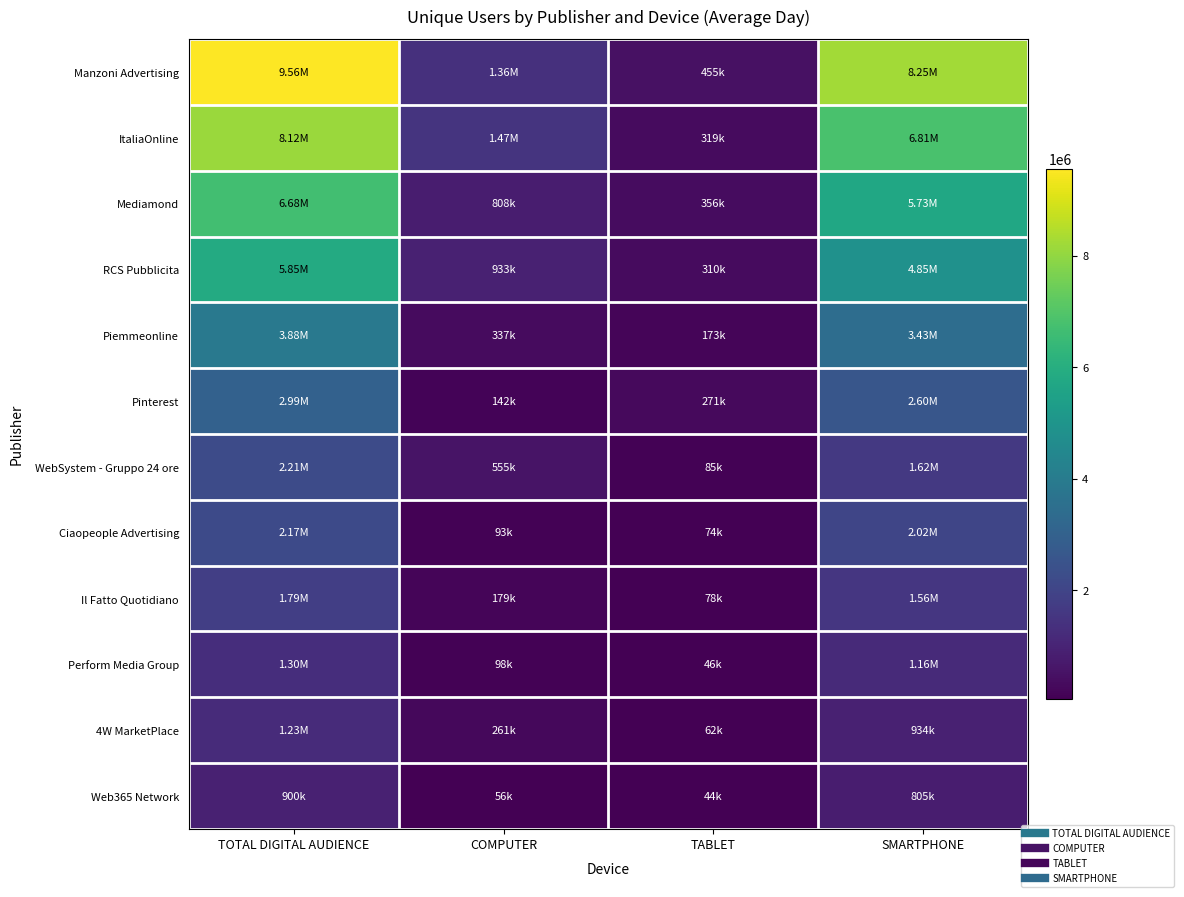

What is the difference between the highest and lowest values at SMARTPHONE?

7449906